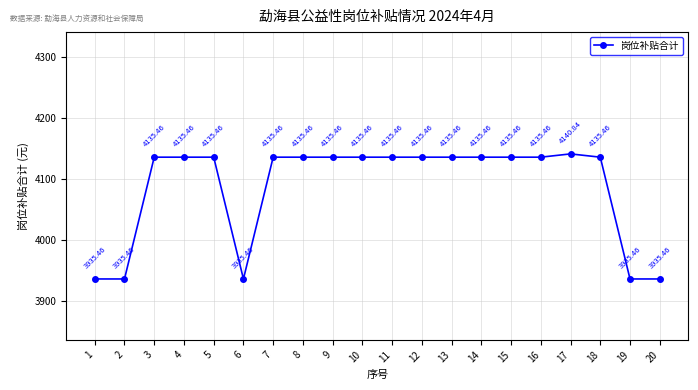

True or false: the data has more than 0 interior local peaks.

True